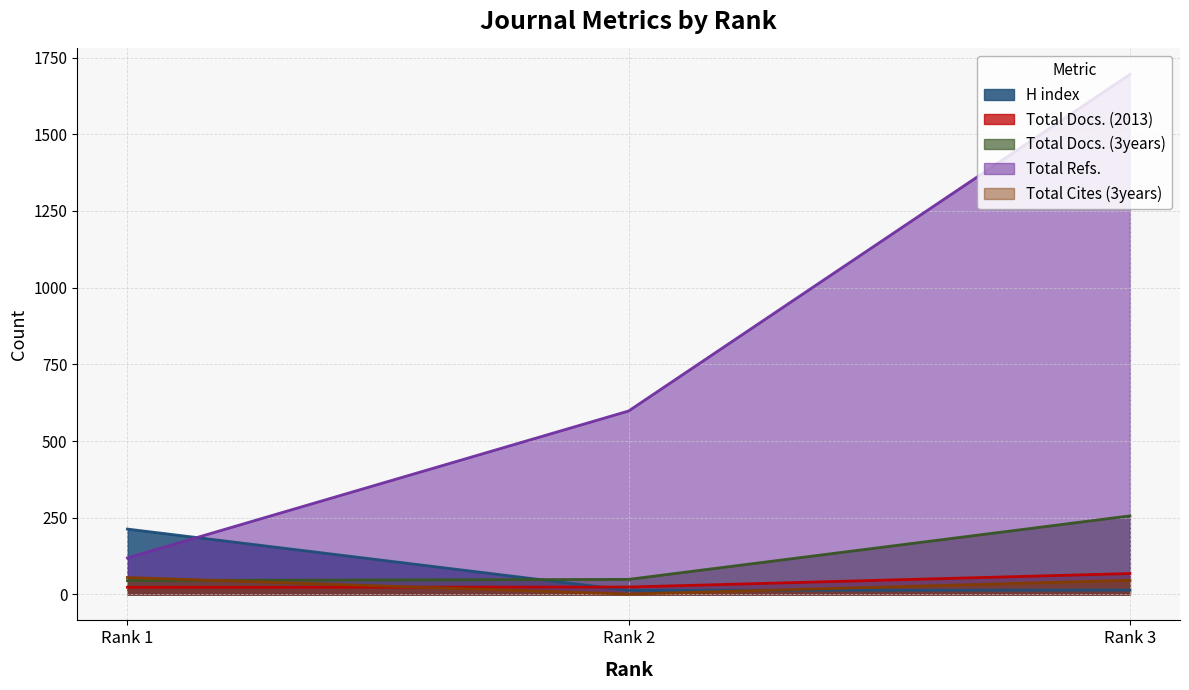

What is the total value across all series at Rank 2?

685